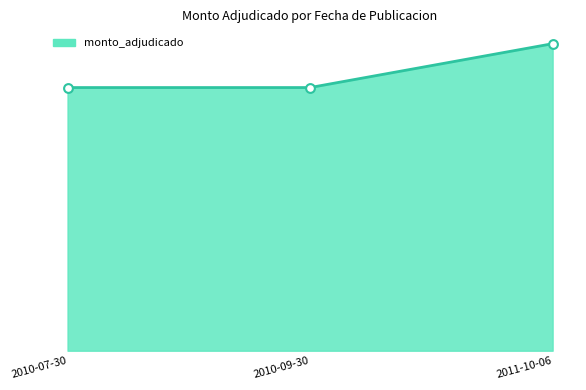

What is the change in value from 2010-09-30 to 2011-10-06?

+2500000